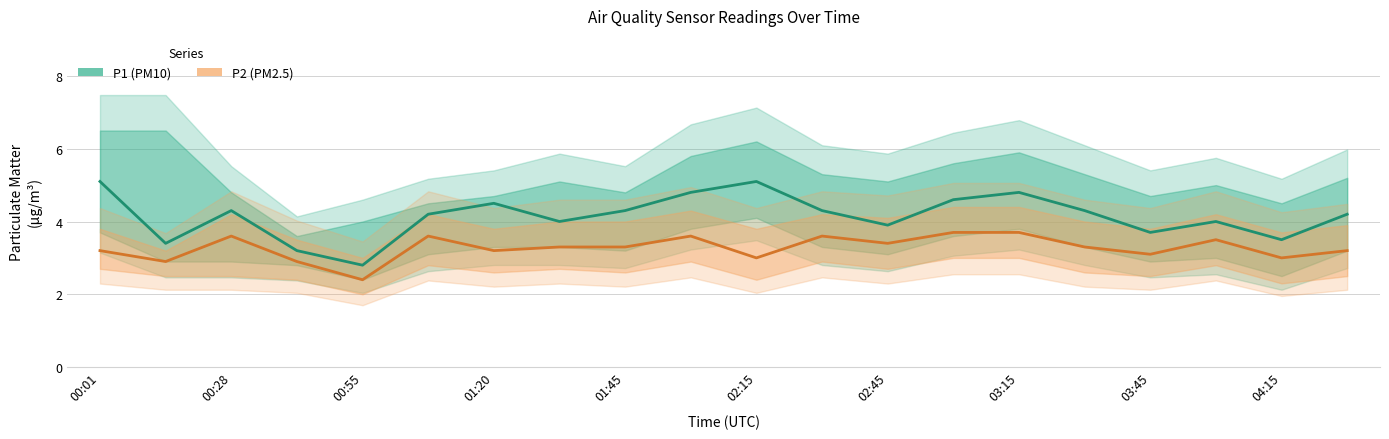

What is the difference between the P1 (PM10) values at 15 and 14?

0.5